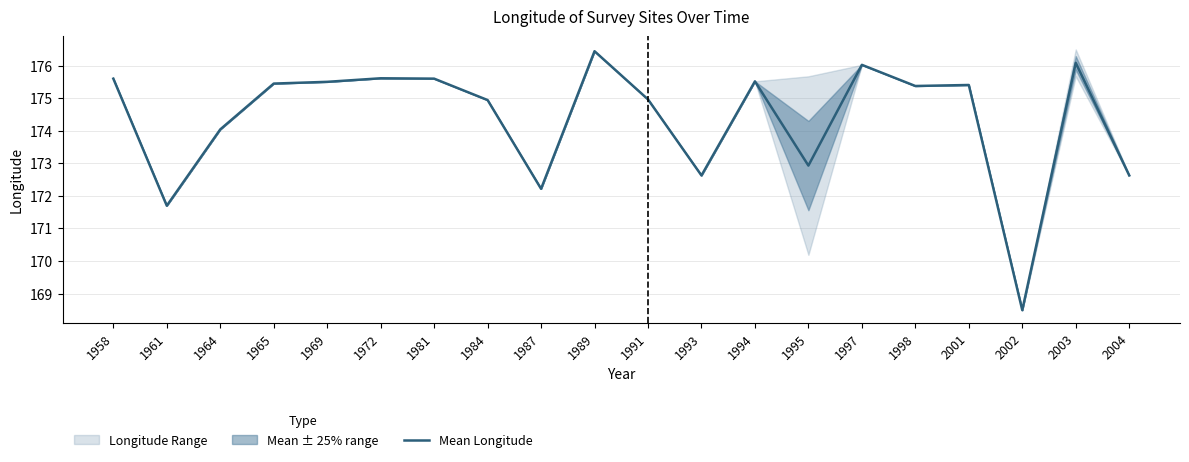

Where is the first local minimum?

1961